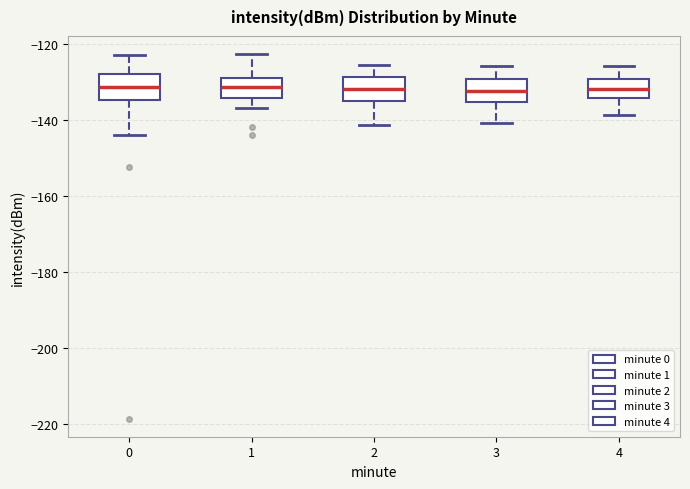

Where does the upper whisker of the box at x = 0 end on the y-axis? The values are not printed on the chart, so give them approximately, as read against the axis.

-122